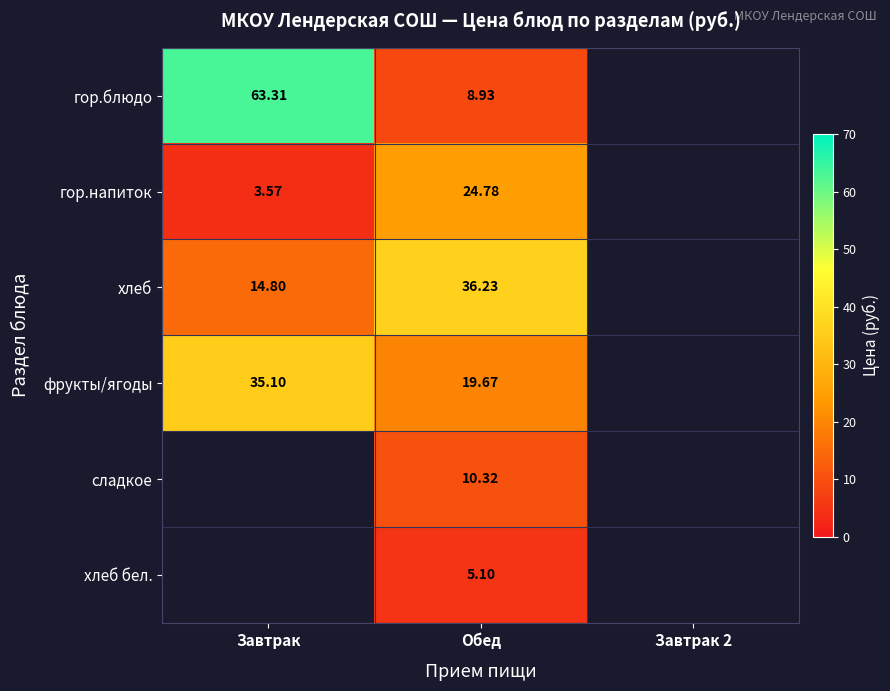

Which label corresponds to the largest value in the chart?

Завтрак